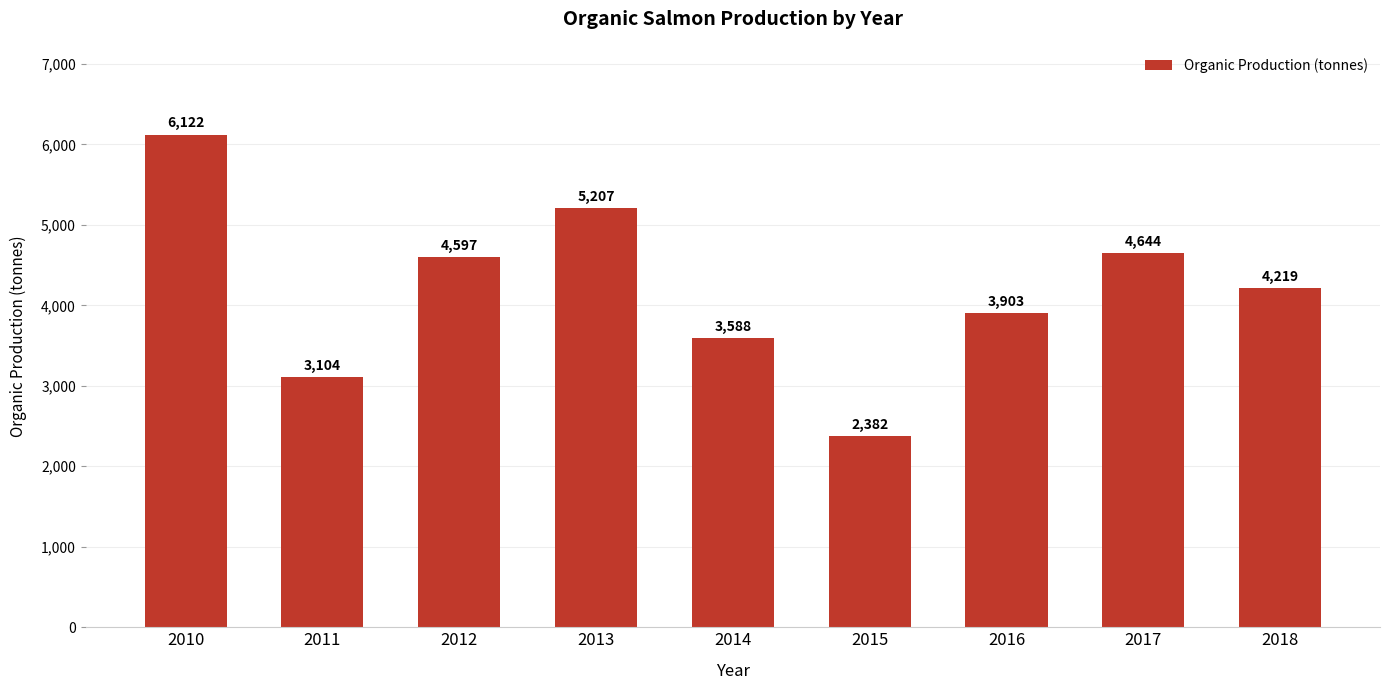

Where does the data first go above 4219?

2010